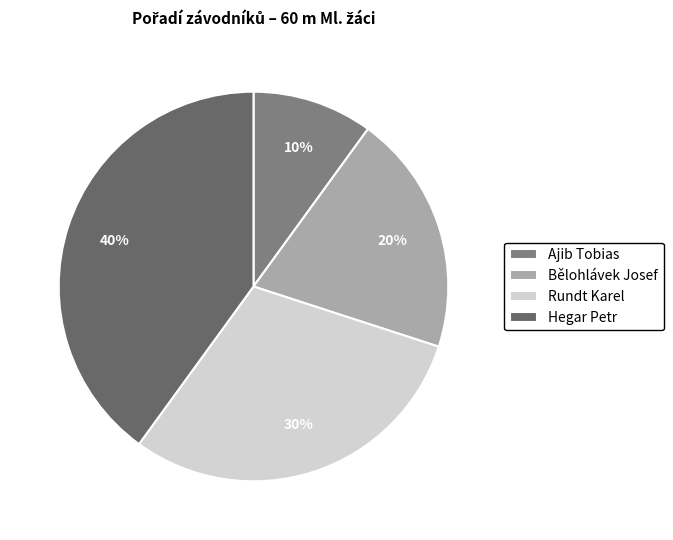

Does Rundt Karel represent more than half of the total?

No